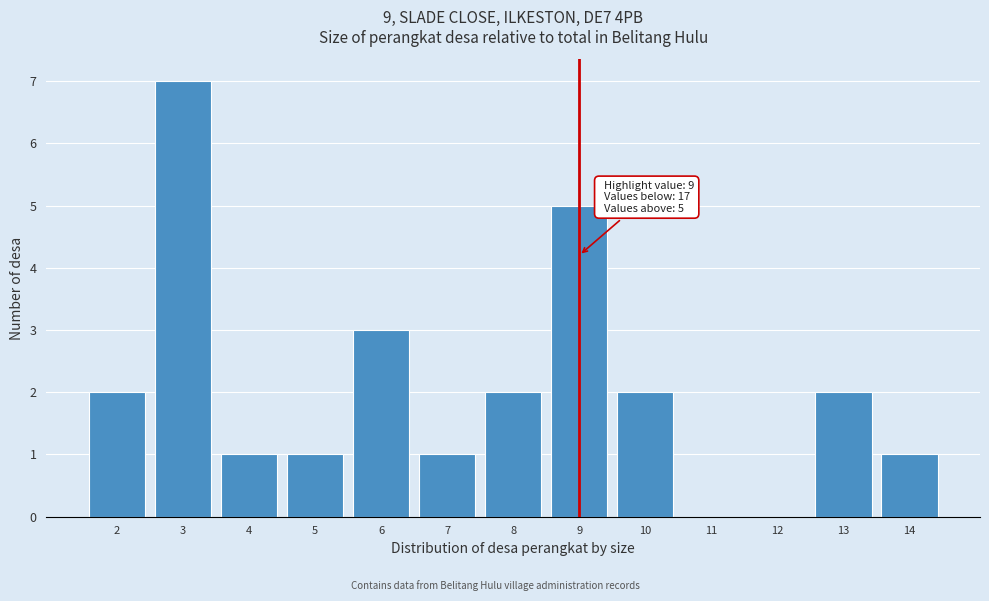

Which range on the x-axis has the tallest bar?

2.5 to 3.5